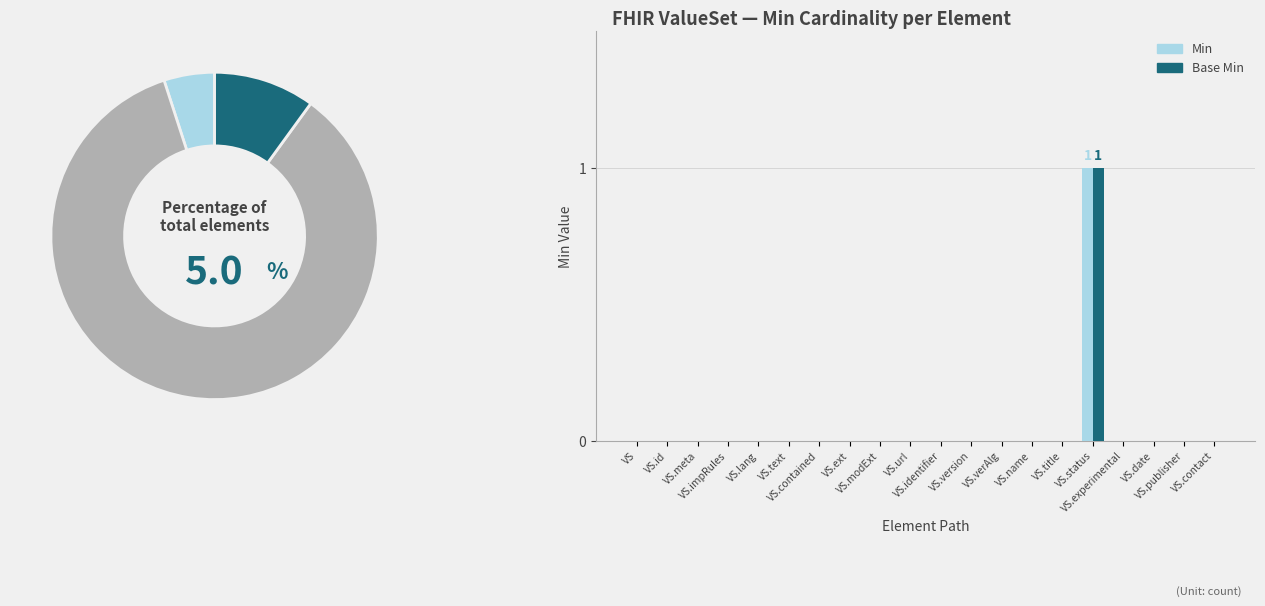

Are the bars grouped side by side (vs. stacked)?

Yes